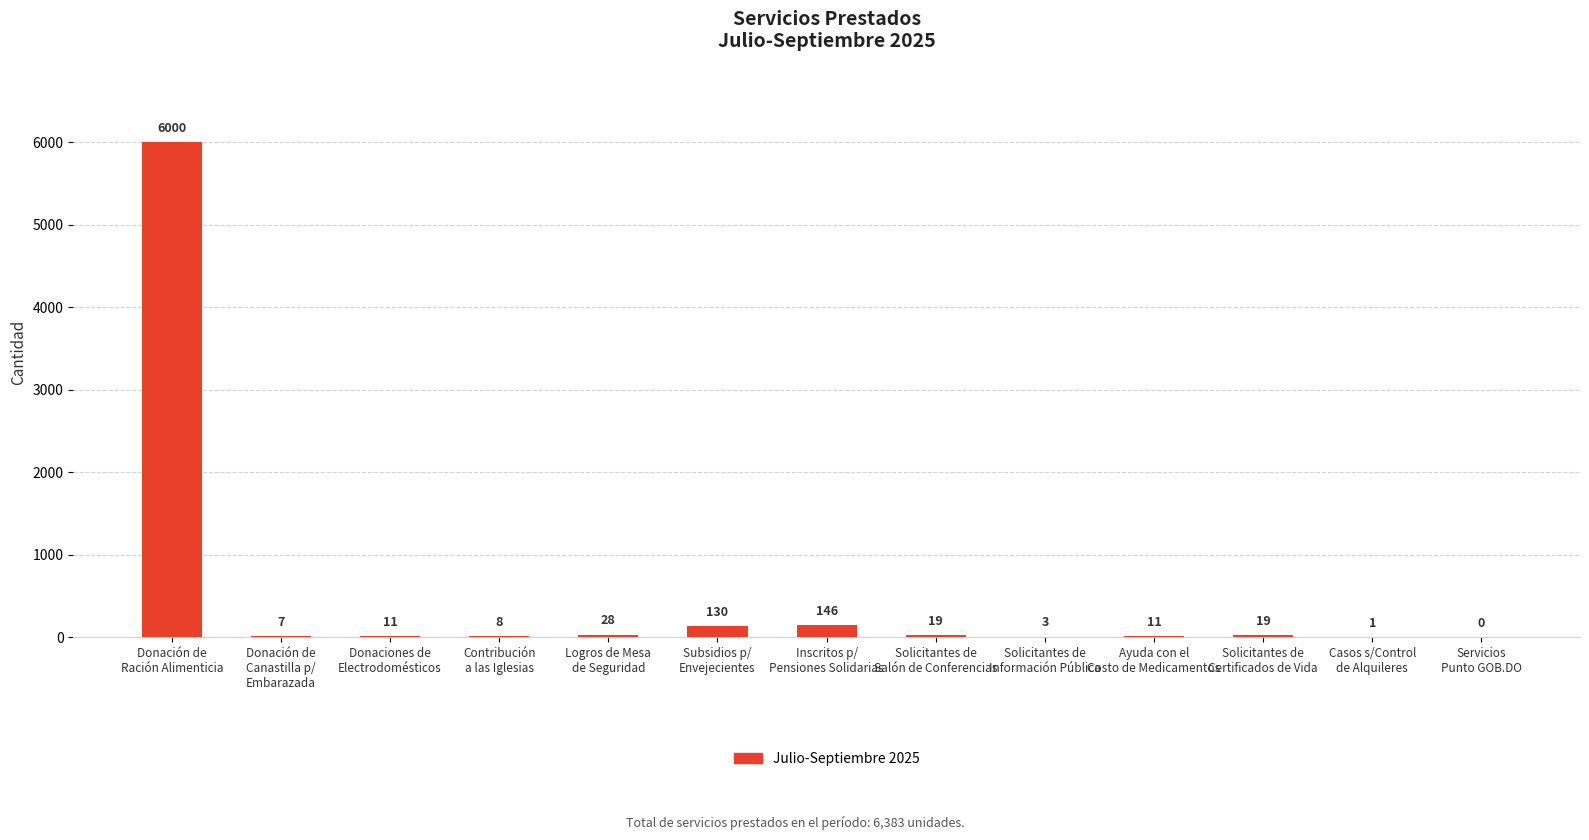

Reading right to left, list all the values displayed in this chart.

Servicios
Punto GOB.DO=0	Casos s/Control
de Alquileres=1	Solicitantes de
Certificados de Vida=19	Ayuda con el
Costo de Medicamentos=11	Solicitantes de
Información Pública=3	Solicitantes de
Salón de Conferencias=19	Inscritos p/
Pensiones Solidarias=146	Subsidios p/
Envejecientes=130	Logros de Mesa
de Seguridad=28	Contribución
a las Iglesias=8	Donaciones de
Electrodomésticos=11	Donación de
Canastilla p/
Embarazada=7	Donación de
Ración Alimenticia=6000